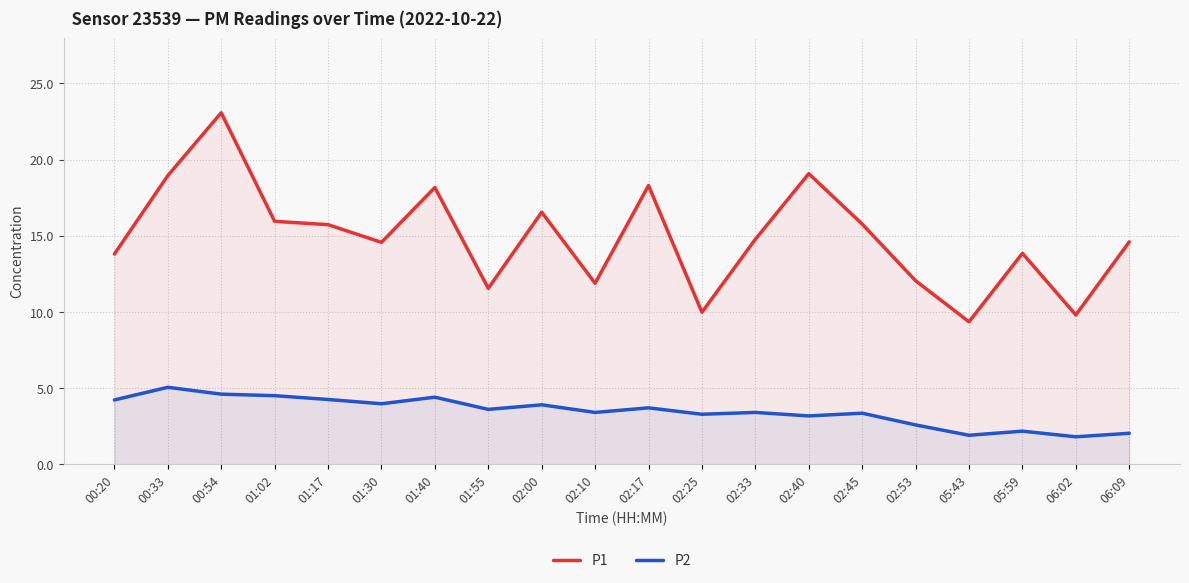

Reading left to right, transcribe all the data shown in this chart.

P1: 00:20=13.8	00:33=18.9	00:54=23.1	01:02=15.9	01:17=15.7	01:30=14.6	01:40=18.2	01:55=11.6	02:00=16.6	02:10=11.9	02:17=18.3	02:25=10.0	02:33=14.8	02:40=19.1	02:45=15.8	02:53=12.1	05:43=9.3	05:59=13.8	06:02=9.8	06:09=14.6
P2: 00:20=4.2	00:33=5.0	00:54=4.6	01:02=4.5	01:17=4.2	01:30=4.0	01:40=4.4	01:55=3.6	02:00=3.9	02:10=3.4	02:17=3.7	02:25=3.3	02:33=3.4	02:40=3.2	02:45=3.4	02:53=2.6	05:43=1.9	05:59=2.2	06:02=1.8	06:09=2.0